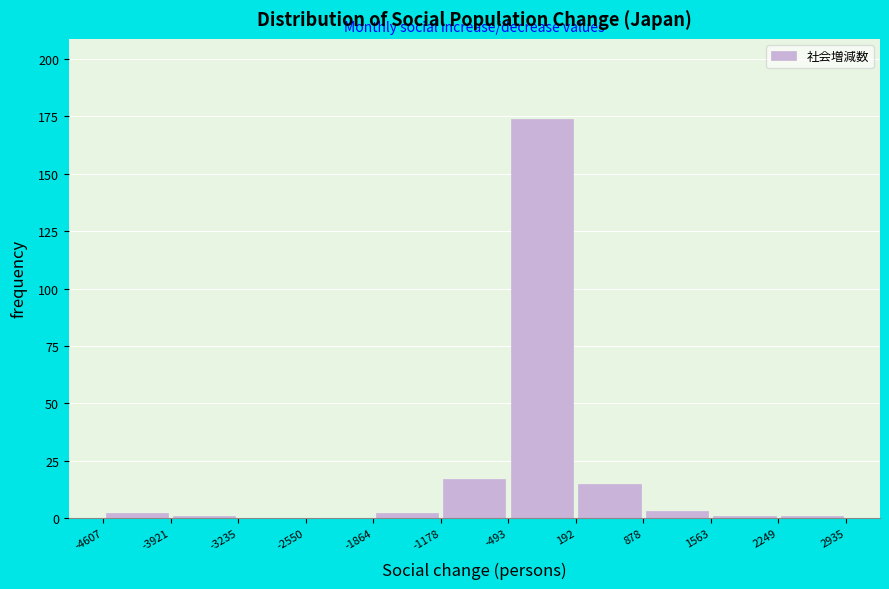

Reading left to right, list every bar in this chart as the range it spans on the x-axis followed by its height. The values are not printed on the chart, so give them approximately, as read against the axis.

-4607 to -3921: under 5
-3921 to -3235: under 5
-3235 to -2550: 0
-2550 to -1864: 0
-1864 to -1178: under 5
-1178 to -493: 15
-493 to 192: 175
192 to 878: 15
878 to 1563: under 5
1563 to 2249: under 5
2249 to 2935: under 5